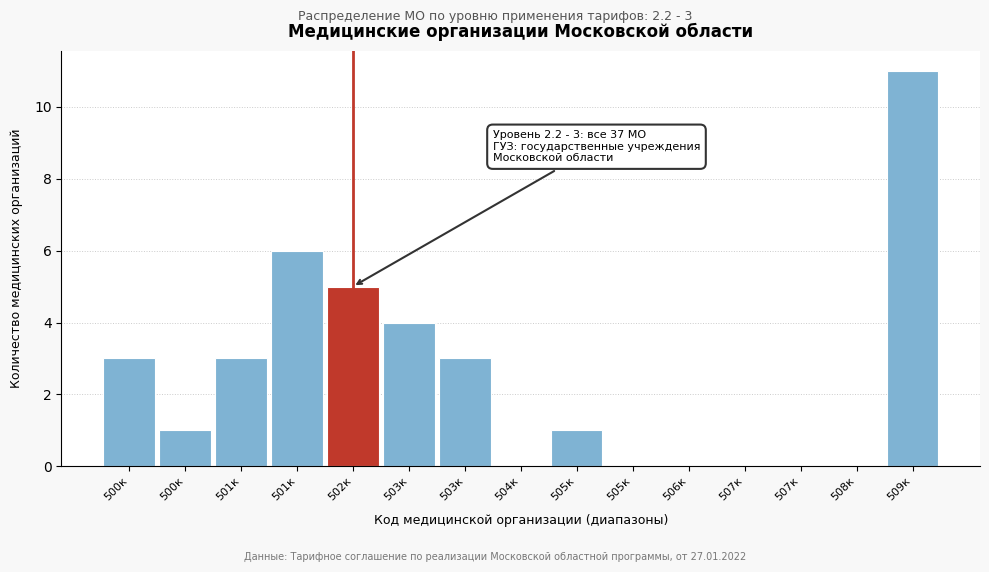

How many categories are shown in the chart?

15